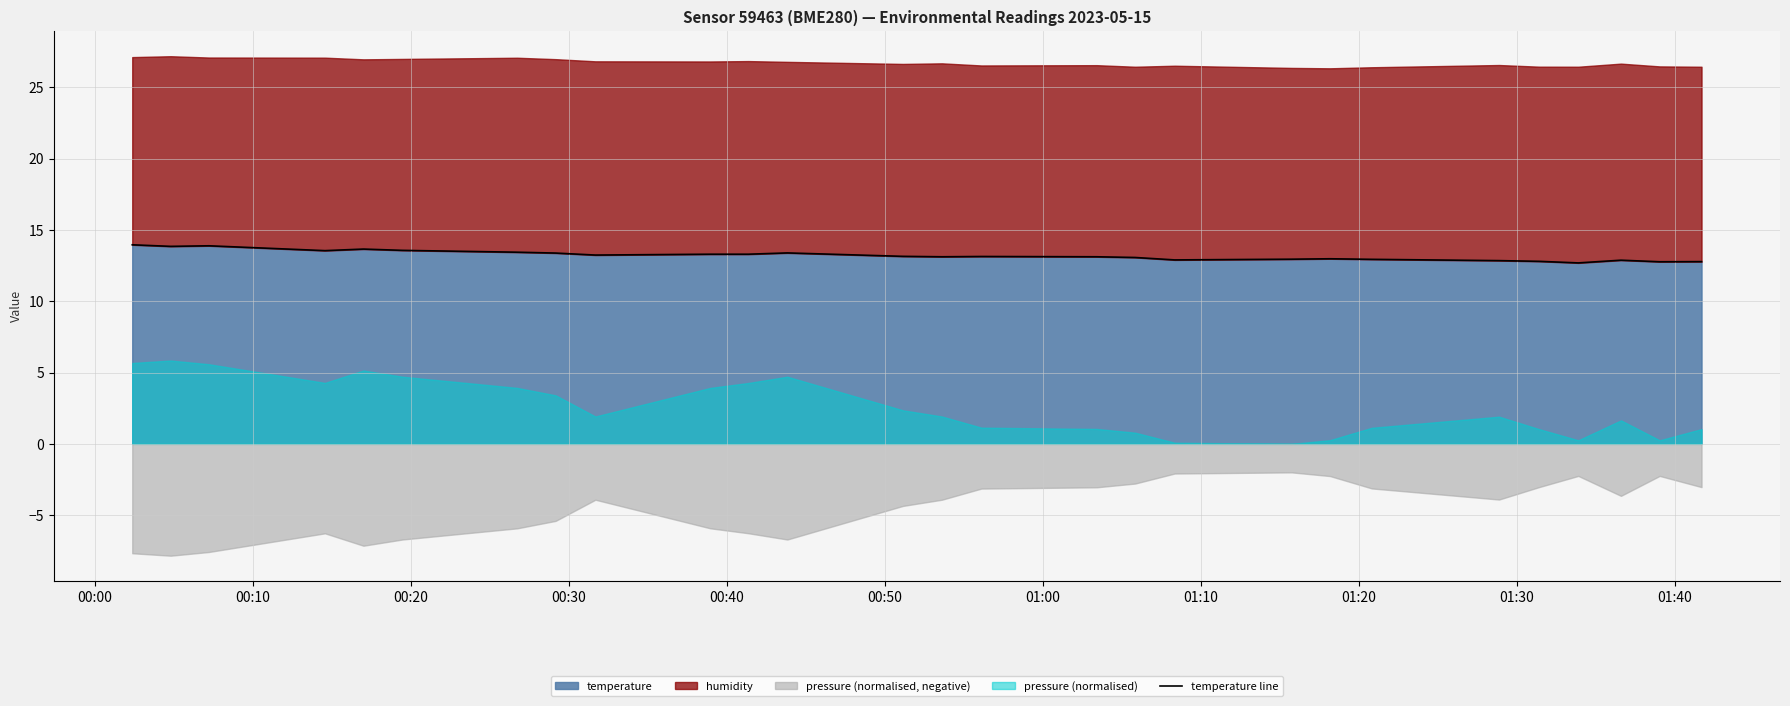

What is the minimum value for temperature?

12.7